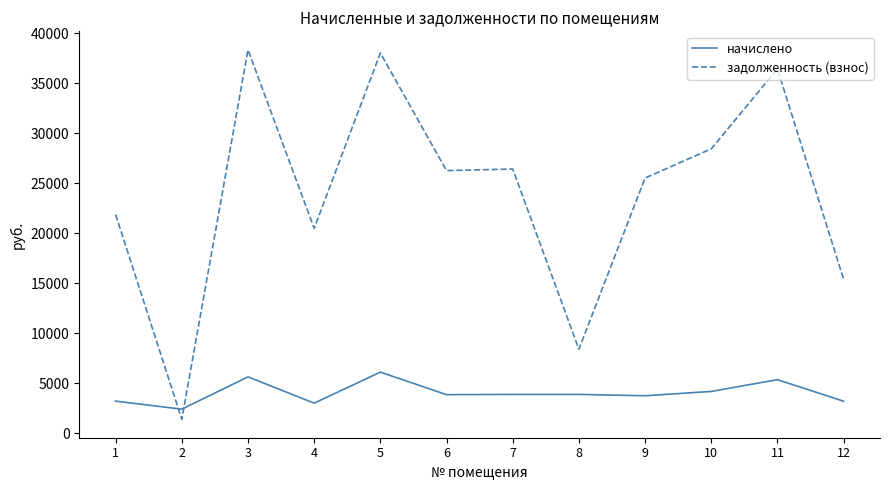

What are all the series names shown in the legend?

начислено, задолженность (взнос)